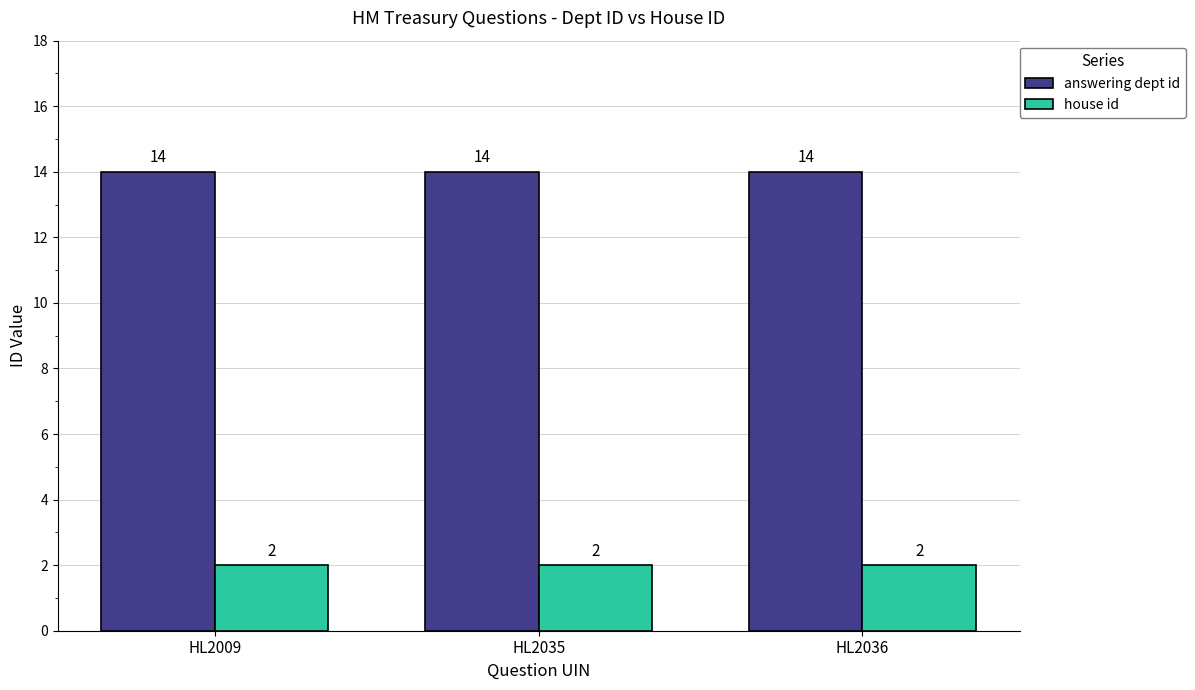

At how many categories does at least one series exceed 2?

3